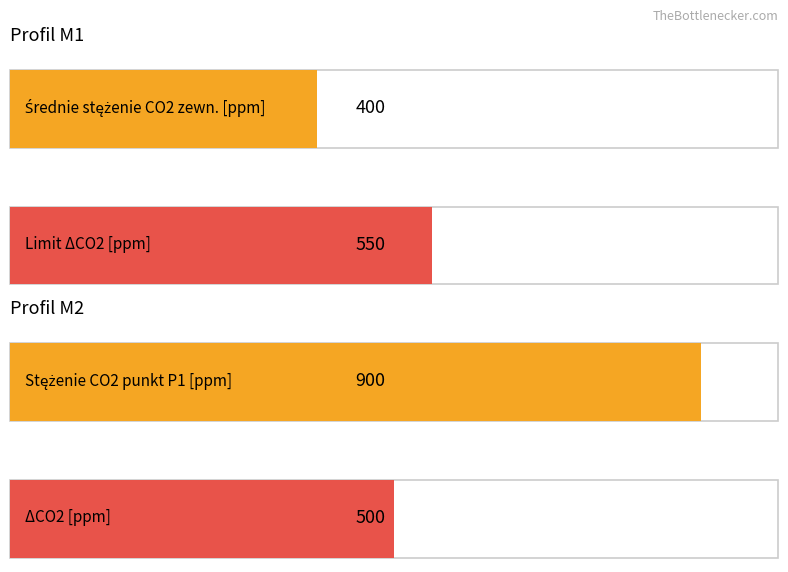

Which series changed the most between Profil M1 and Profil M2?

CCO2 zewn.